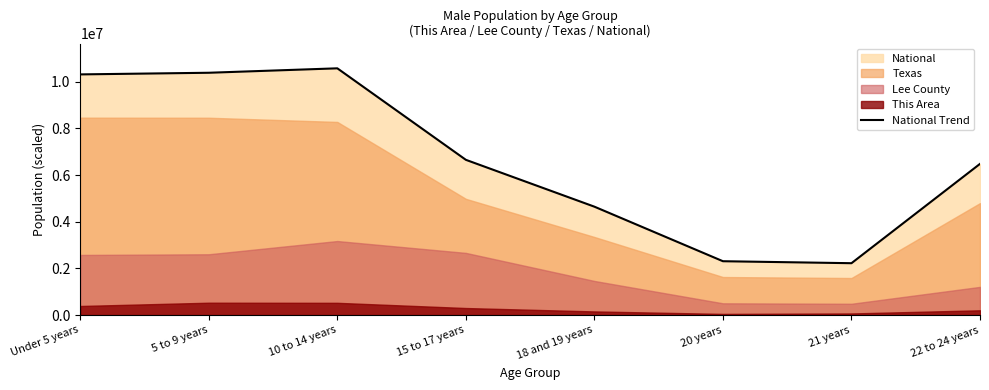

What is the minimum value shown in the chart?

2223198